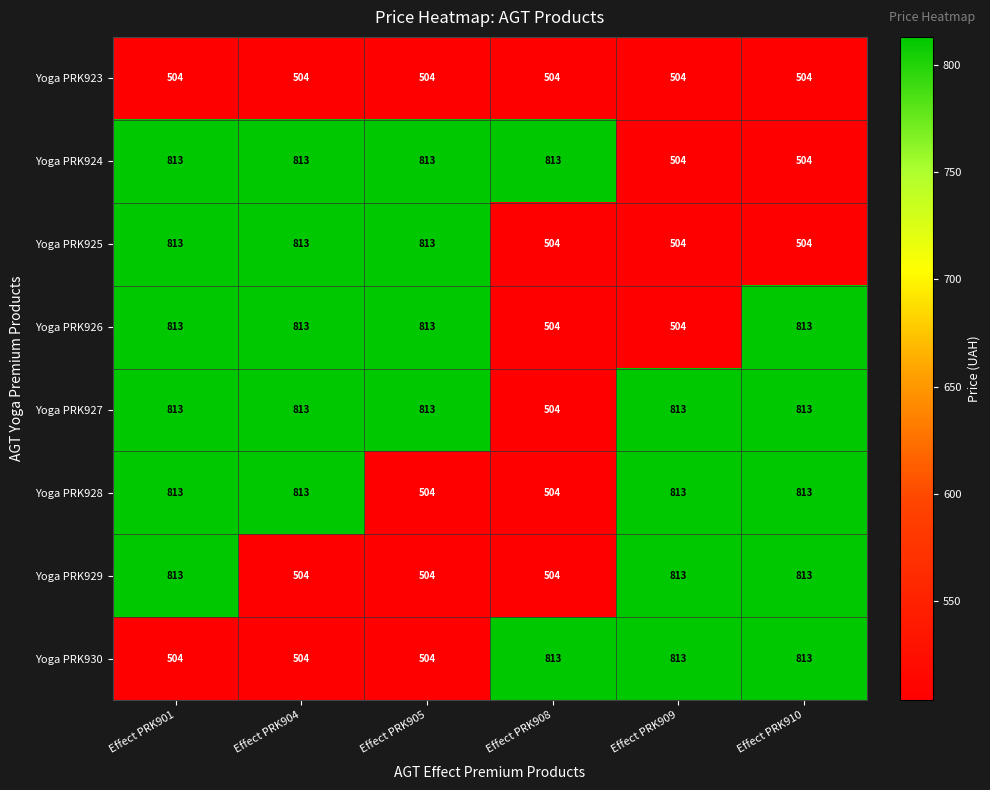

What is the lowest value of the Yoga PRK924 series?

504